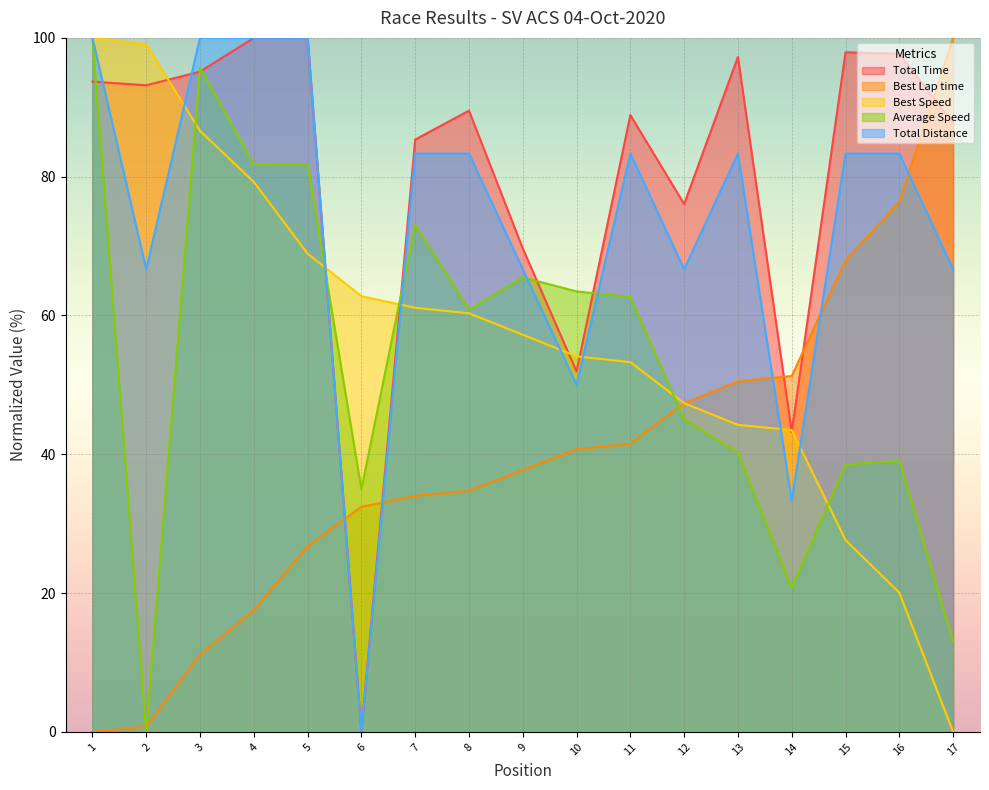

Is the value of Best Speed at 13 greater than the value of Average Speed at 9?

No